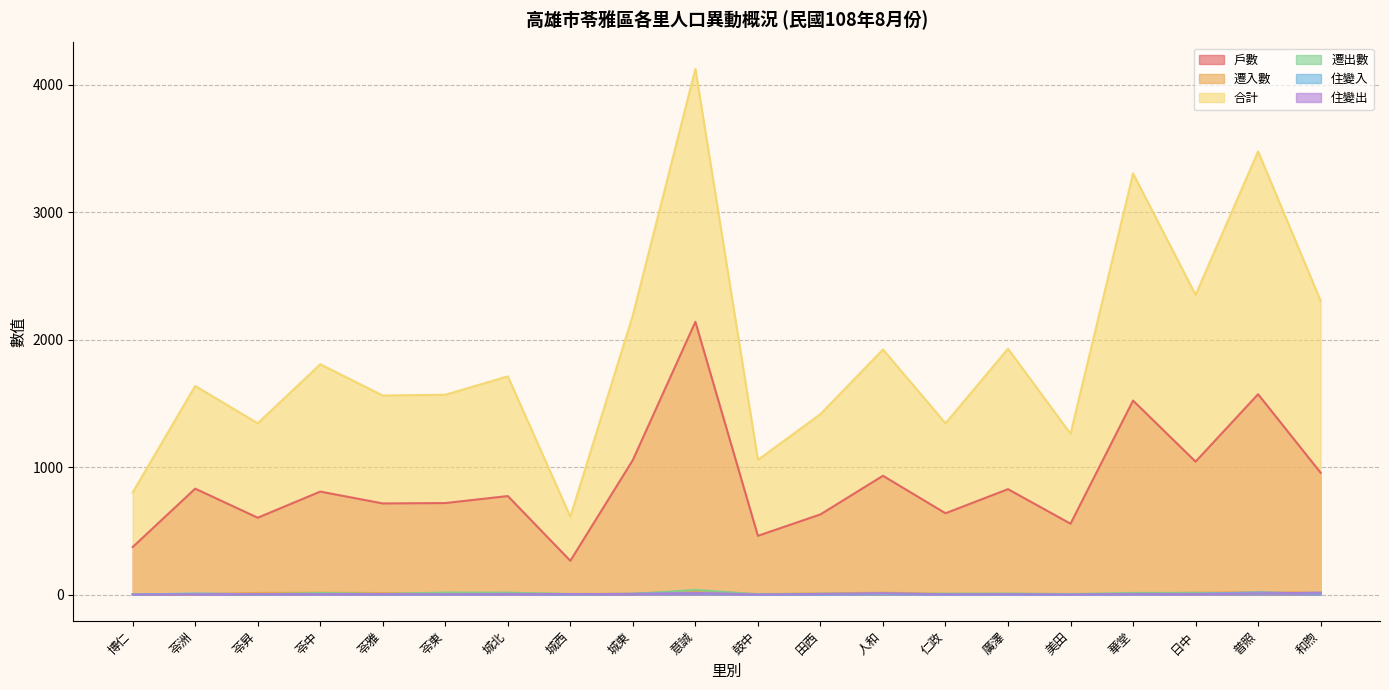

Which series changed the most between 苓昇 and 城北?

合計